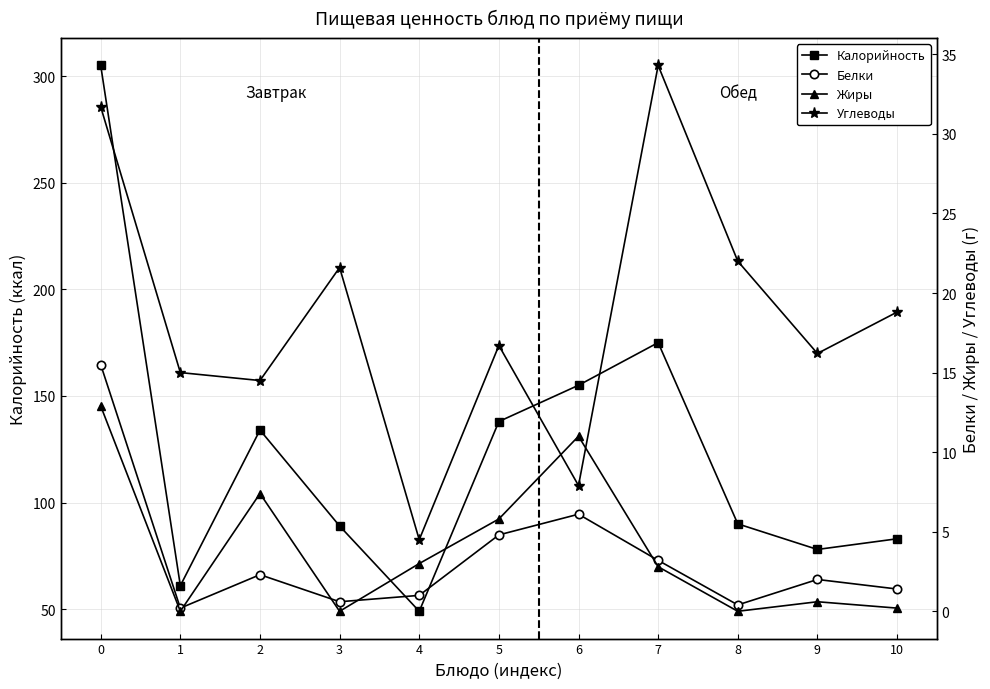

Is the value of Калорийность at 10 greater than the value of Углеводы at 6?

Yes